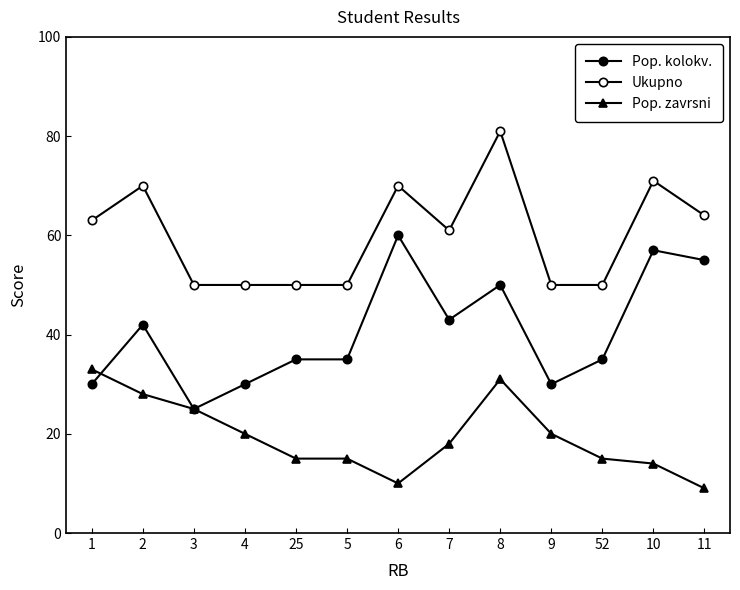

Is the value of Pop. zavrsni at 52 greater than the value of Ukupno at 7?

No